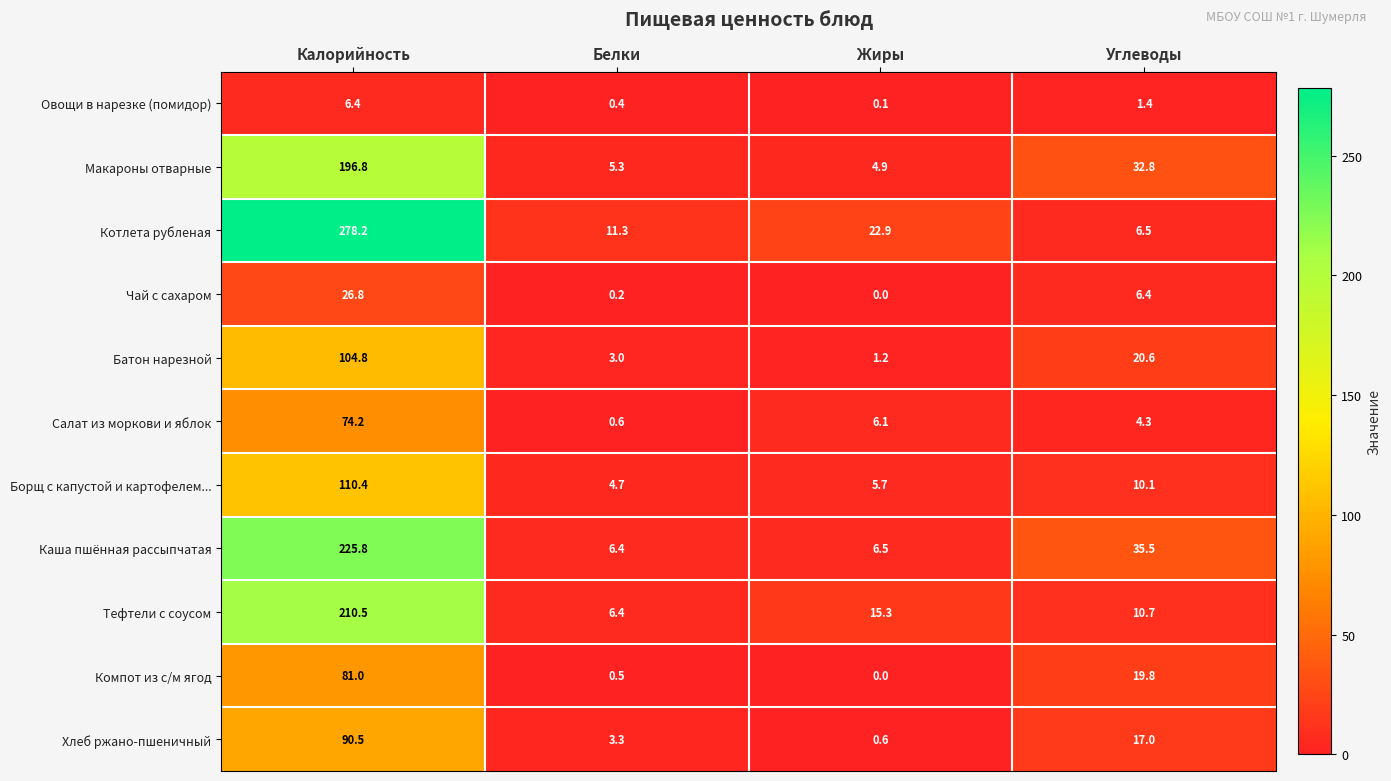

List the series in order of their peak value, highest first.

Котлета рубленая, Каша пшённая рассыпчатая, Тефтели с соусом, Макароны отварные, Борщ с капустой и картофелем..., Батон нарезной, Хлеб ржано-пшеничный, Компот из с/м ягод, Салат из моркови и яблок, Чай с сахаром, Овощи в нарезке (помидор)